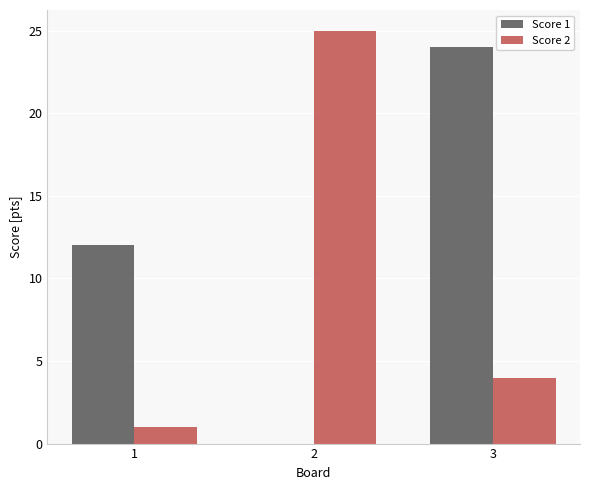

Reading left to right, list all the values displayed in this chart.

Score 1: 12	0	24
Score 2: 1	25	4